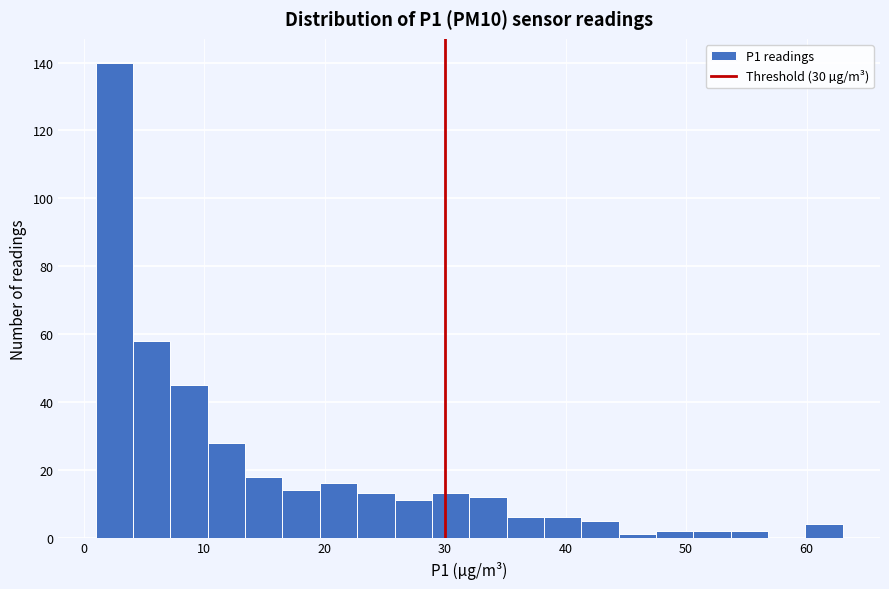

Read against the x-axis, roughly where is the centre of the tallest bar?

3